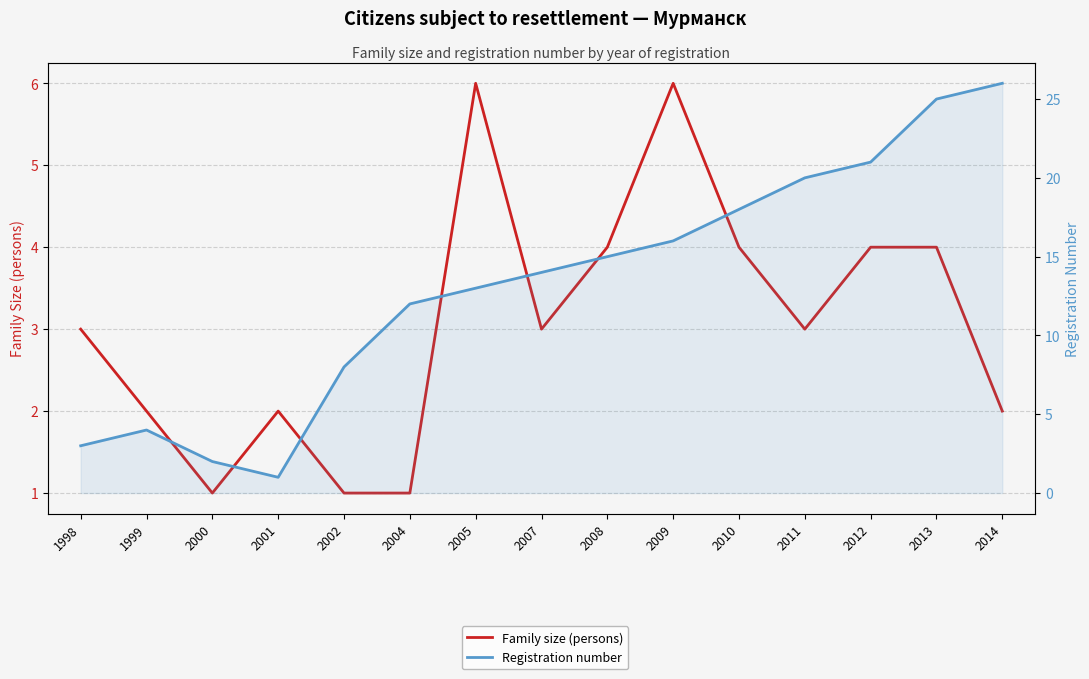

Where is Family size (persons) nearest to the value 3?

1998